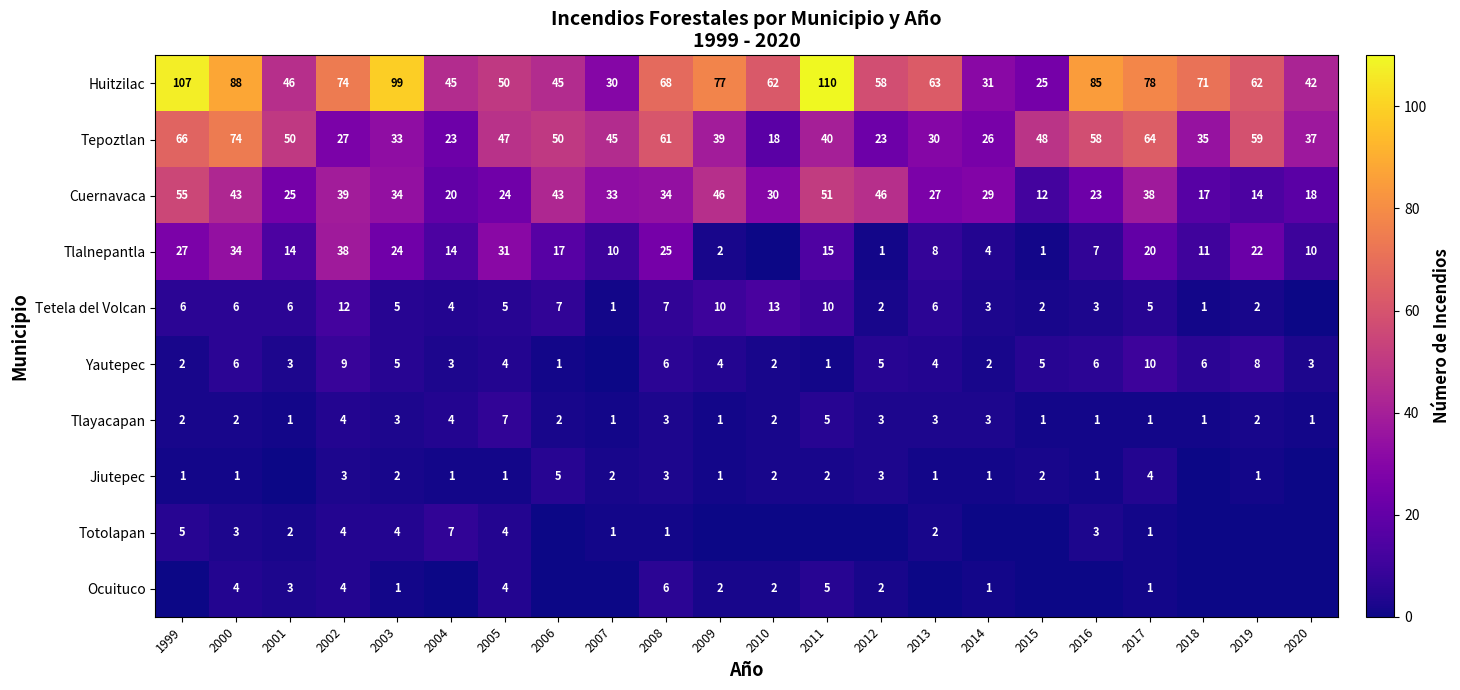

Is it true that Jiutepec equals 3 at 2003?

False